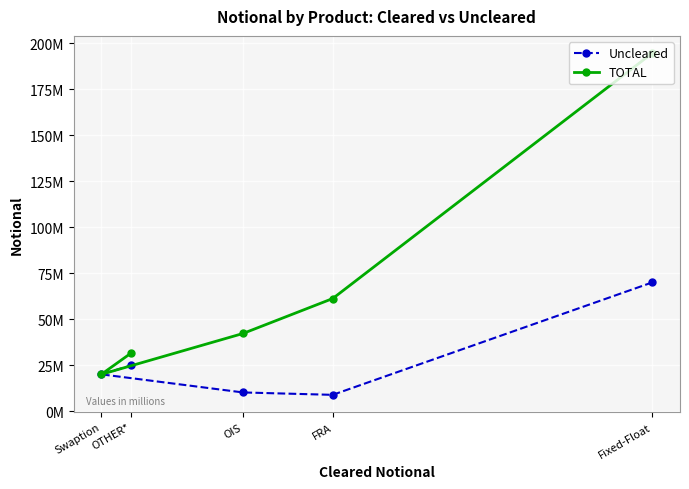

True or false: TOTAL has a value of 25577294 at OIS.

False